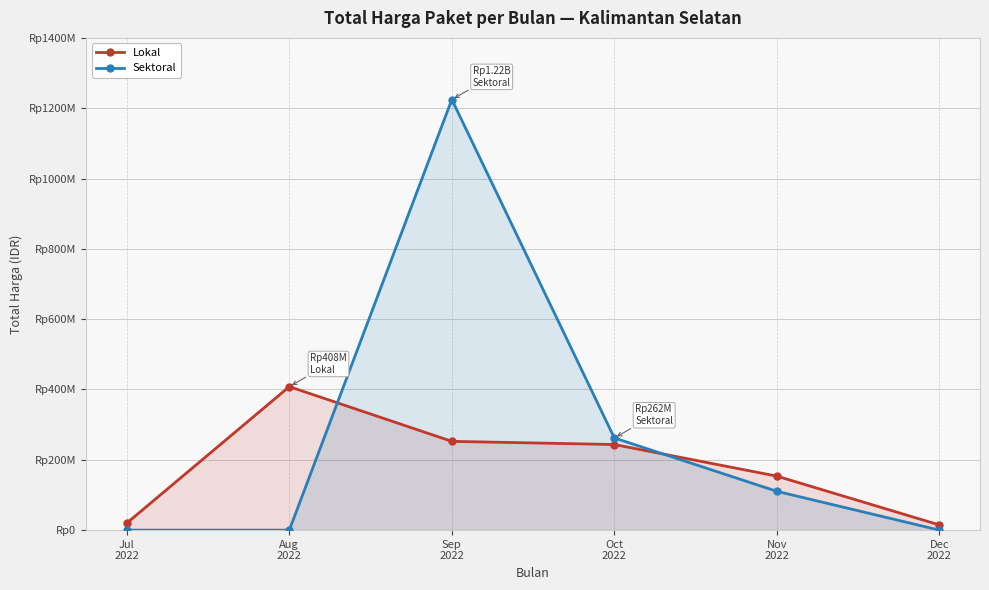

List the series in order of their peak value, highest first.

Sektoral, Lokal